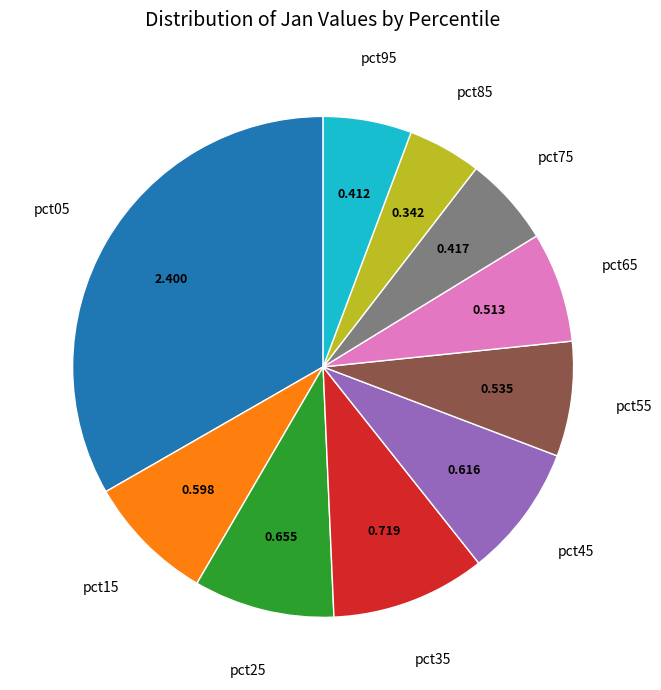

Is there any slice that represents more than half of the pie?

No